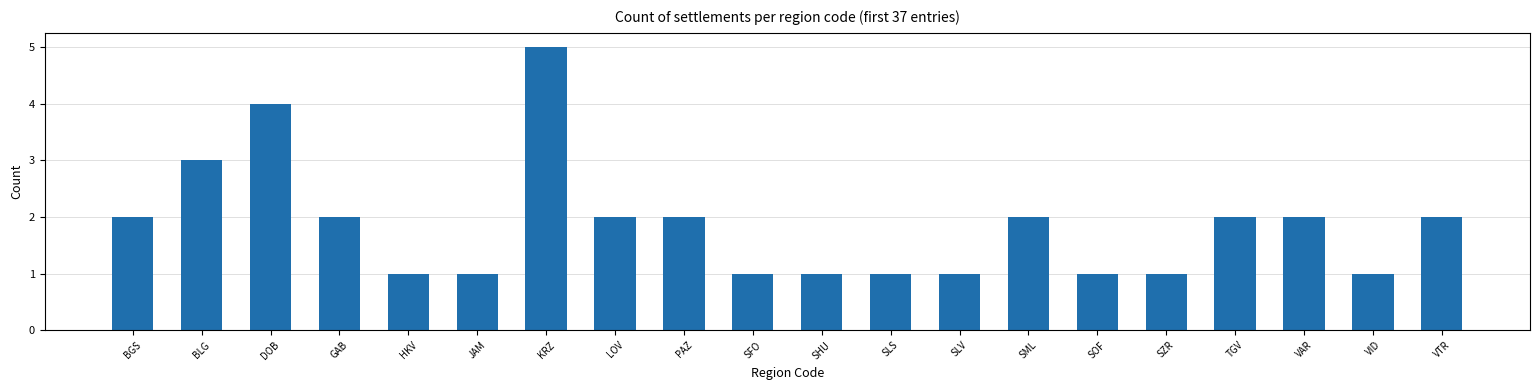

Does the chart contain any negative values?

No